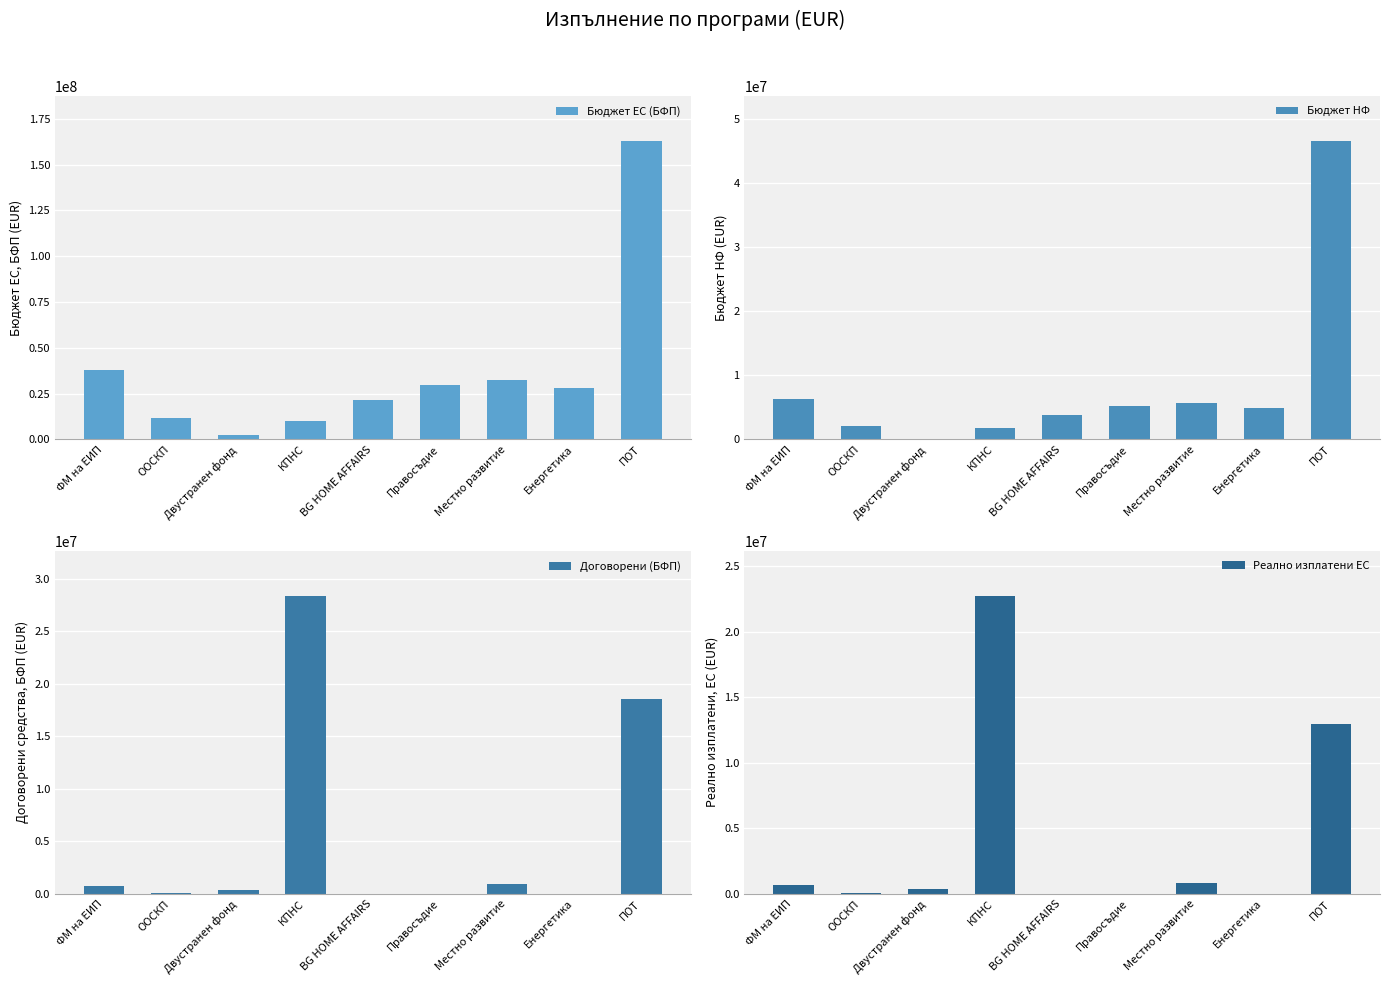

What is the label of the 3rd bar from the left?

Двустранен фонд